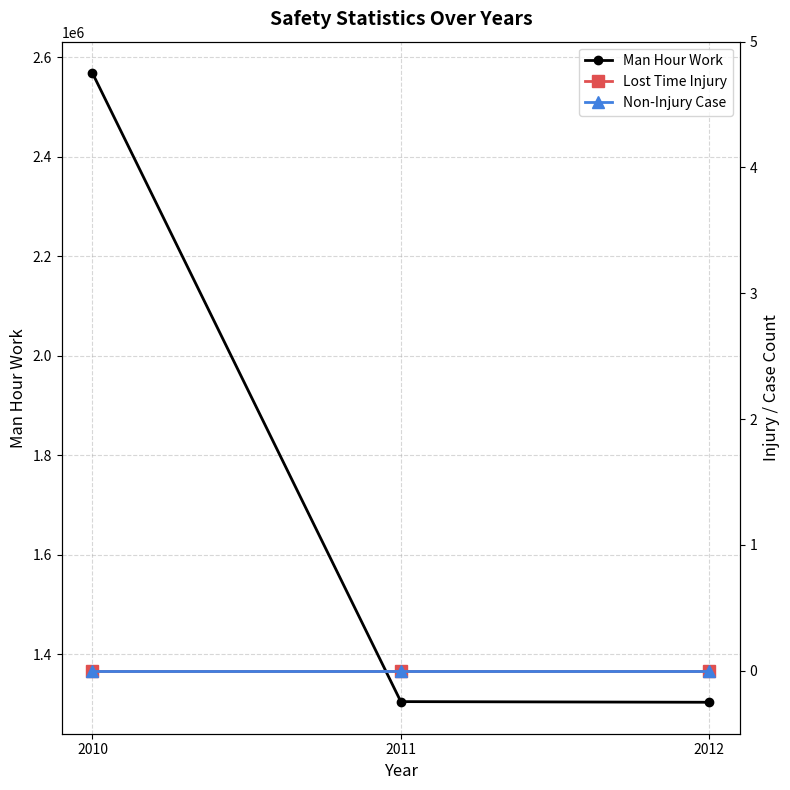

The Man Hour Work series shows 2054343 at 2012. True or false?

False